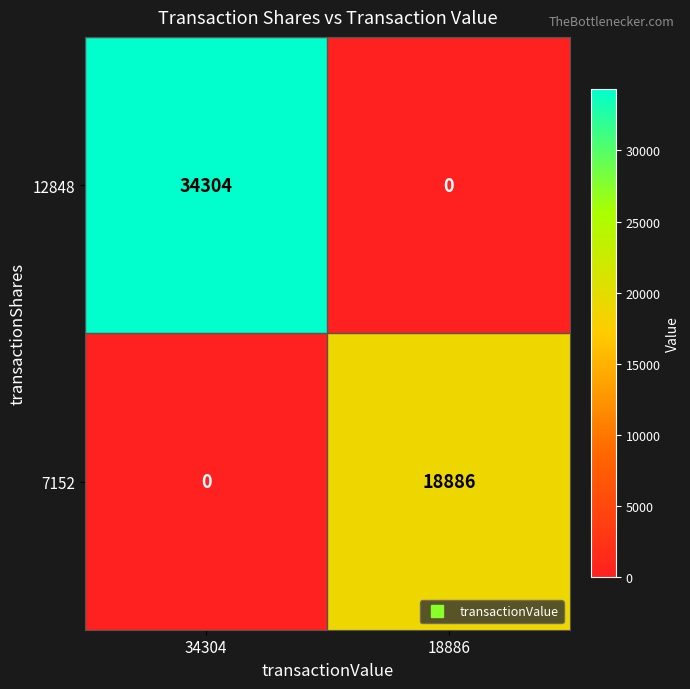

Reading left to right, extract all data points from this chart.

12848: 34304=34304	18886=0
7152: 34304=0	18886=18886